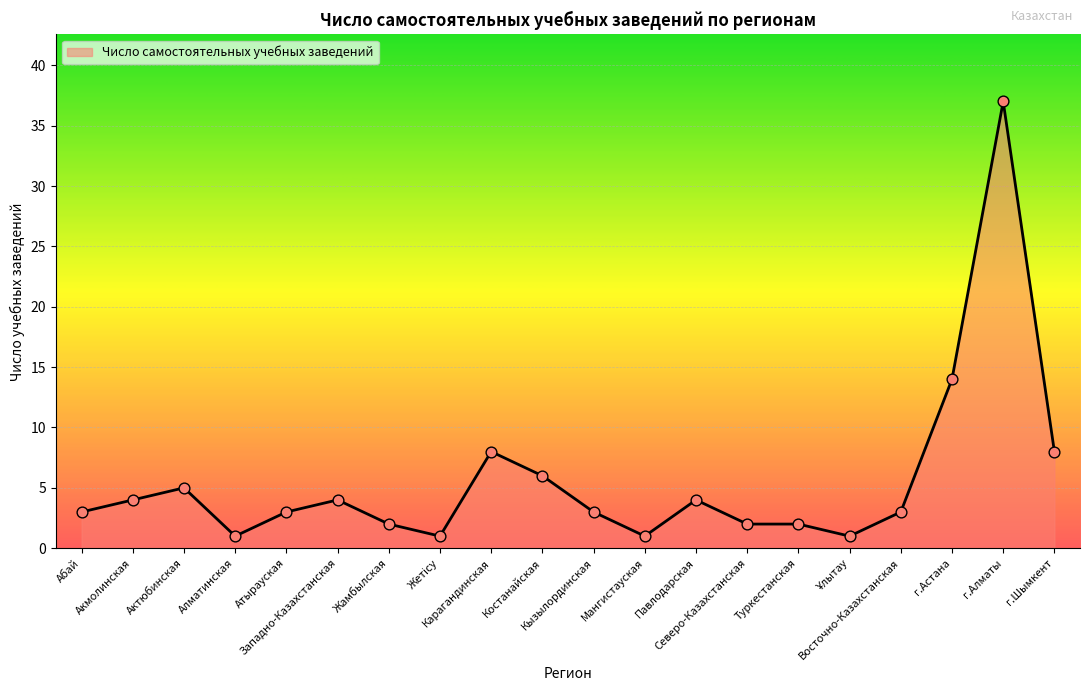

What is the change in value from Алматинская to Западно-Казахстанская?

+3